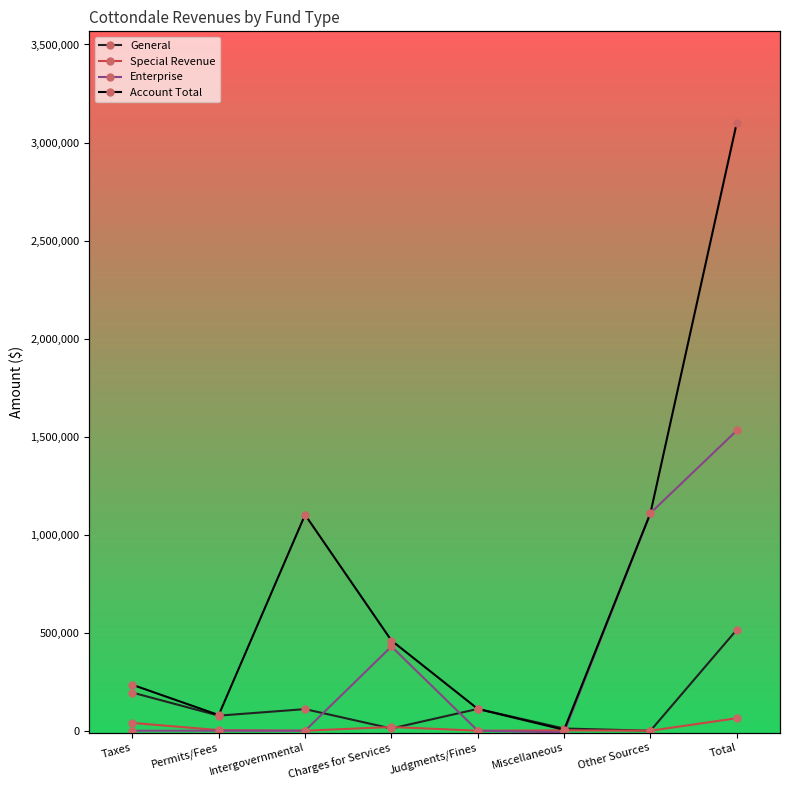

Count the number of categories in the chart.

8